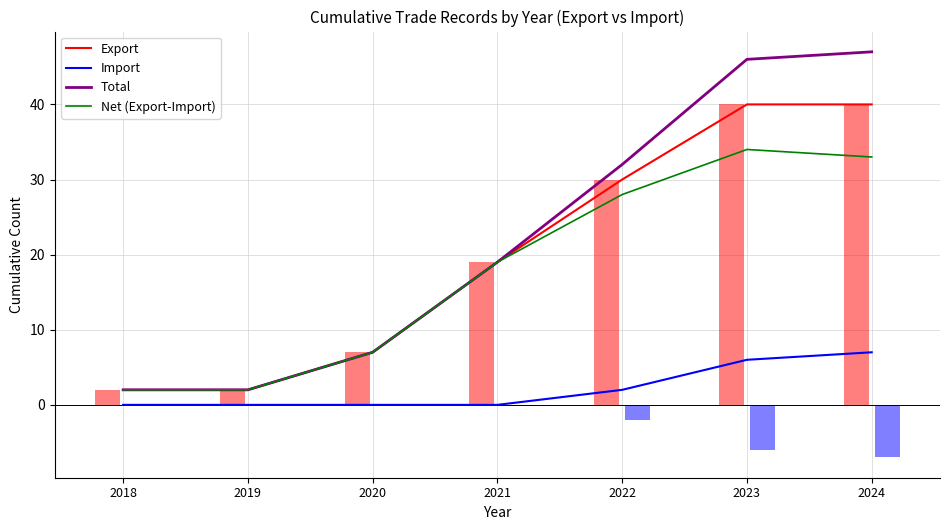

What is the average value of the Export series?

20